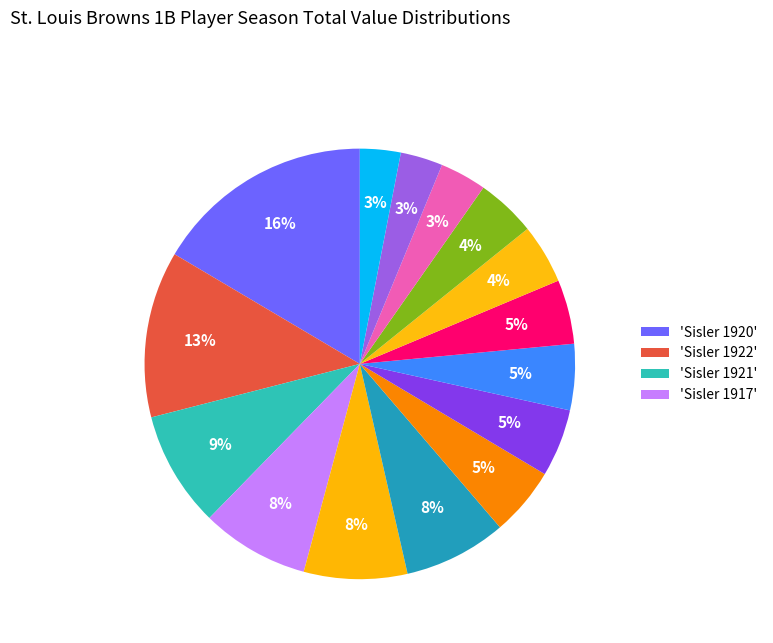

To the nearest percent, what is the difference between the largest and smallest slice percentages?

13%